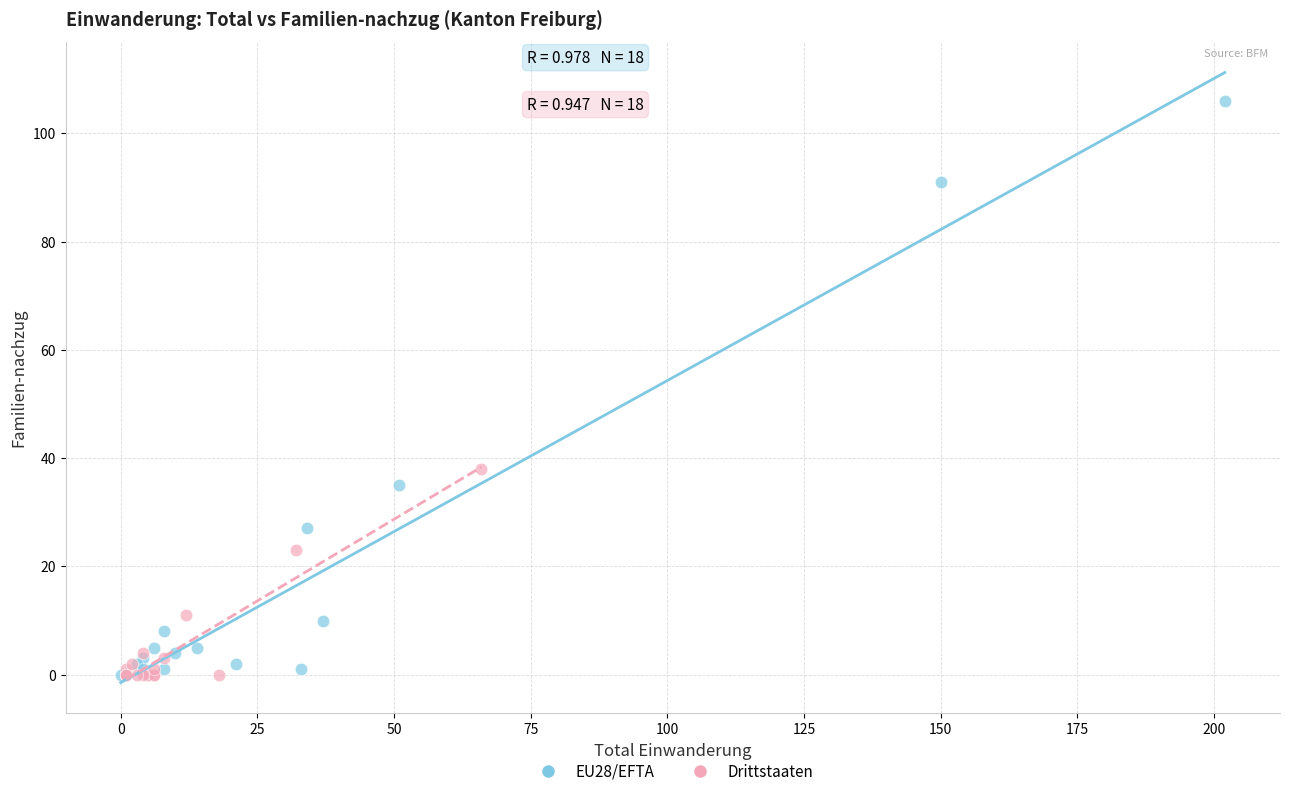

What are all the series names shown in the legend?

EU28/EFTA, Drittstaaten